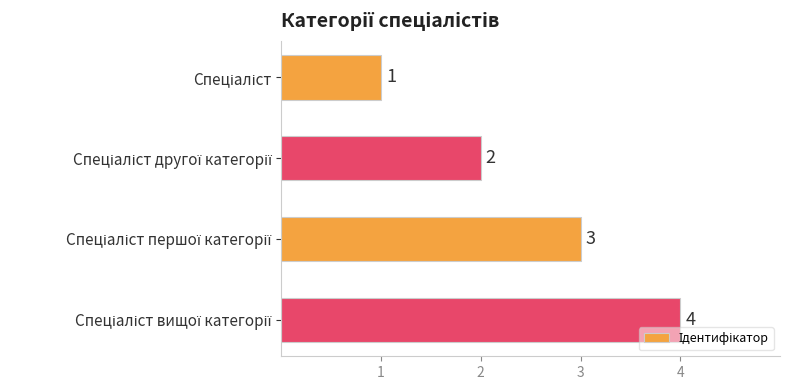

How many values are between 2 and 4?

3